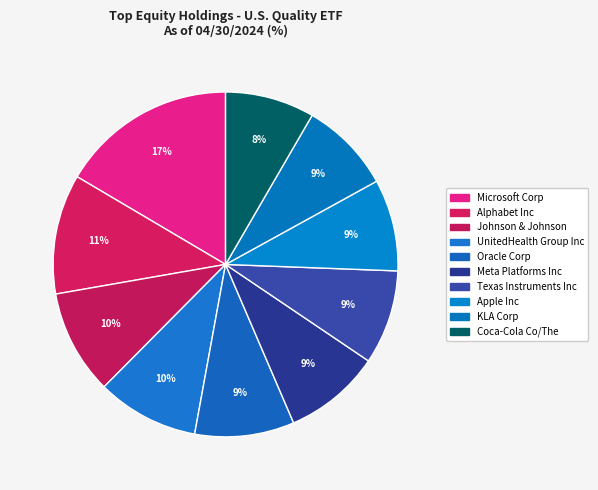

Do Apple Inc and Texas Instruments Inc together represent more than half of the pie?

No